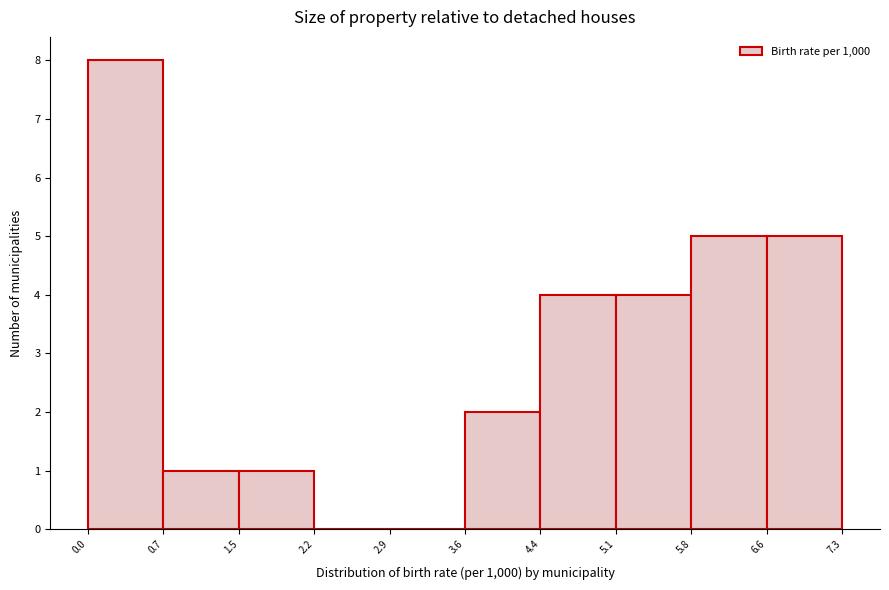

Reading left to right, list every bar in this chart as the range it spans on the x-axis followed by its height. The values are not printed on the chart, so give them approximately, as read against the axis.

0.0 to 0.7: 8
0.7 to 1.5: 1
1.5 to 2.2: 1
2.2 to 2.9: 0
2.9 to 3.6: 0
3.6 to 4.4: 2
4.4 to 5.1: 4
5.1 to 5.8: 4
5.8 to 6.6: 5
6.6 to 7.3: 5